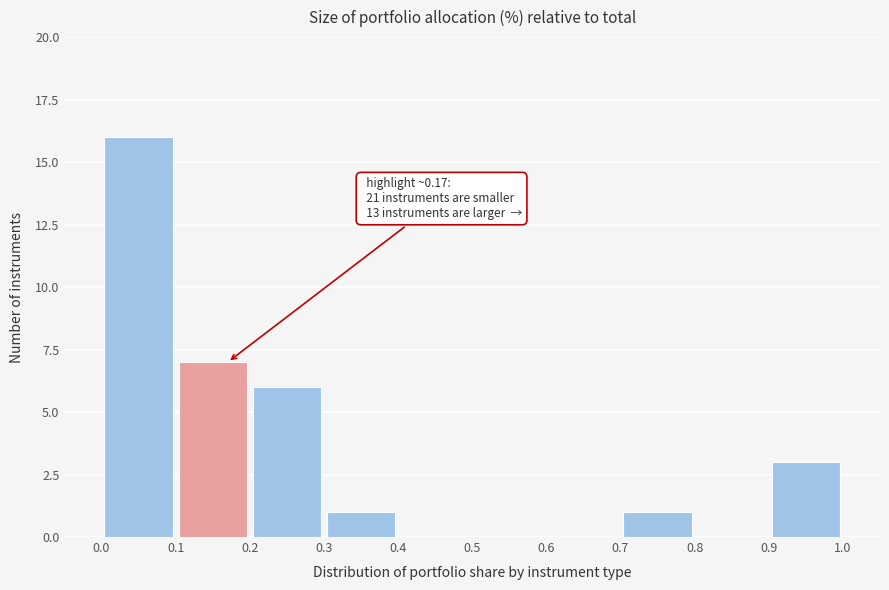

Which range on the x-axis has the tallest bar?

0.0 to 0.1